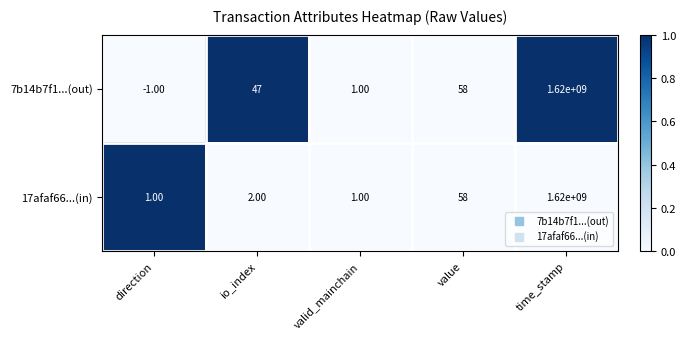

What is the spread (max minus min) of values at io_index?

45